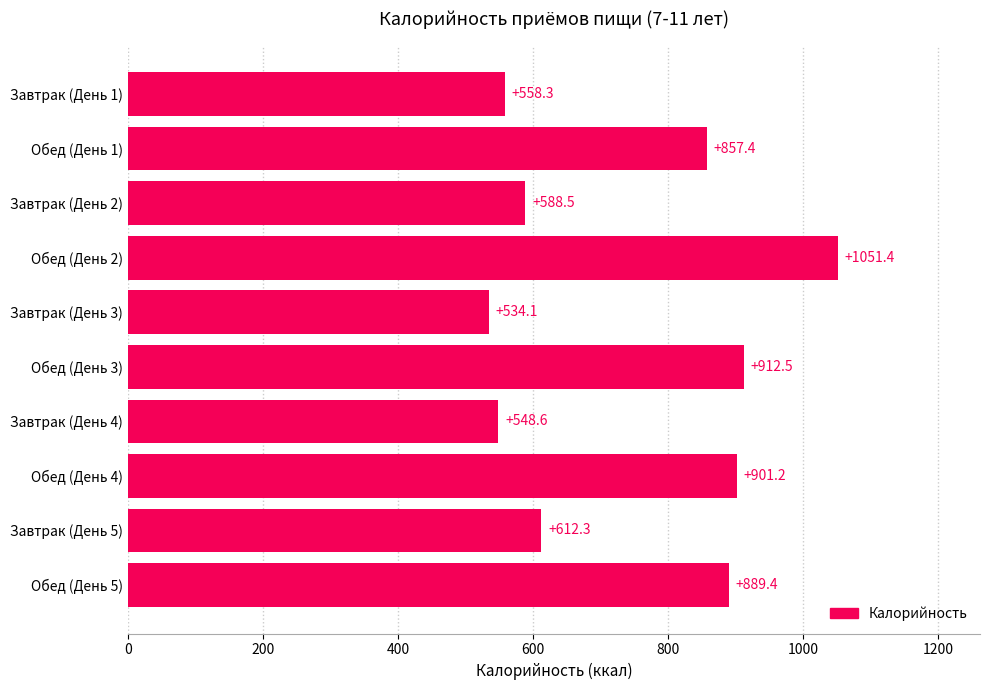

Where is the data nearest to the value 792?

Обед (День 1)